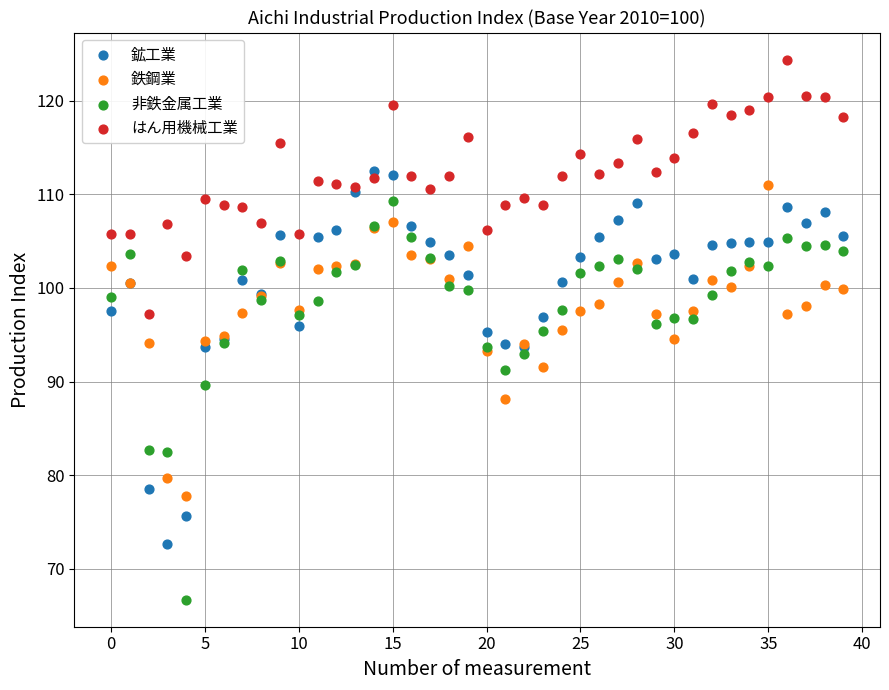

Which series has the widest spread of Y values?

非鉄金属工業